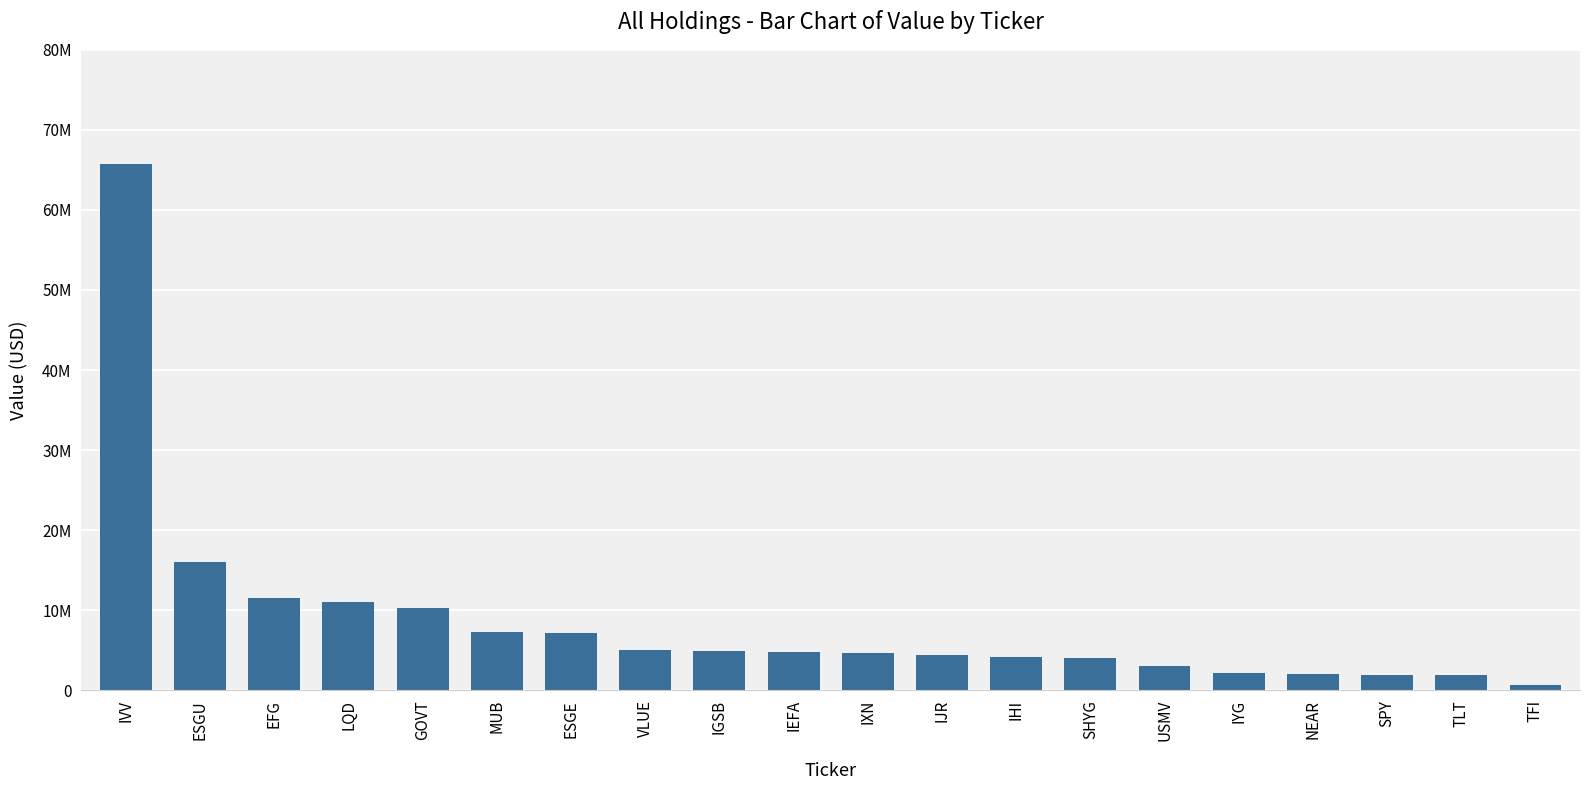

What is the difference between the maximum and minimum values?

65042000